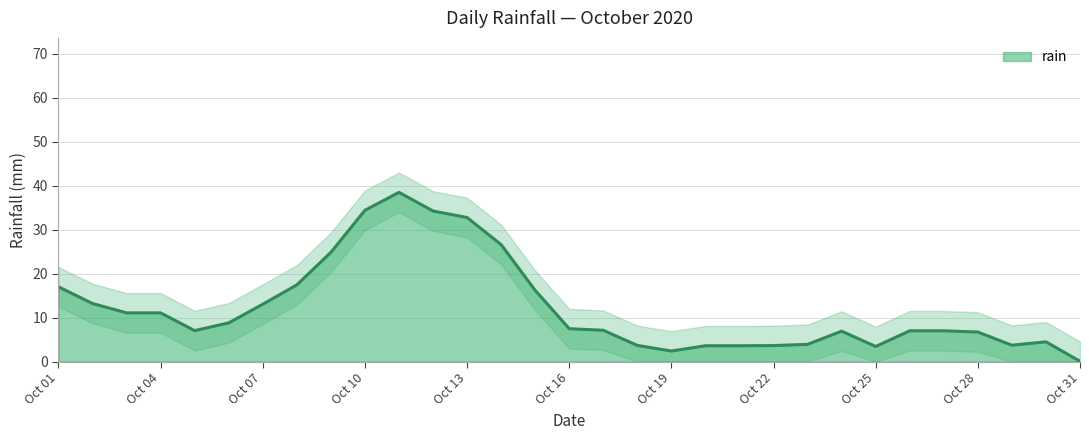

The rain series shows 34.4 at Oct 10. True or false?

True